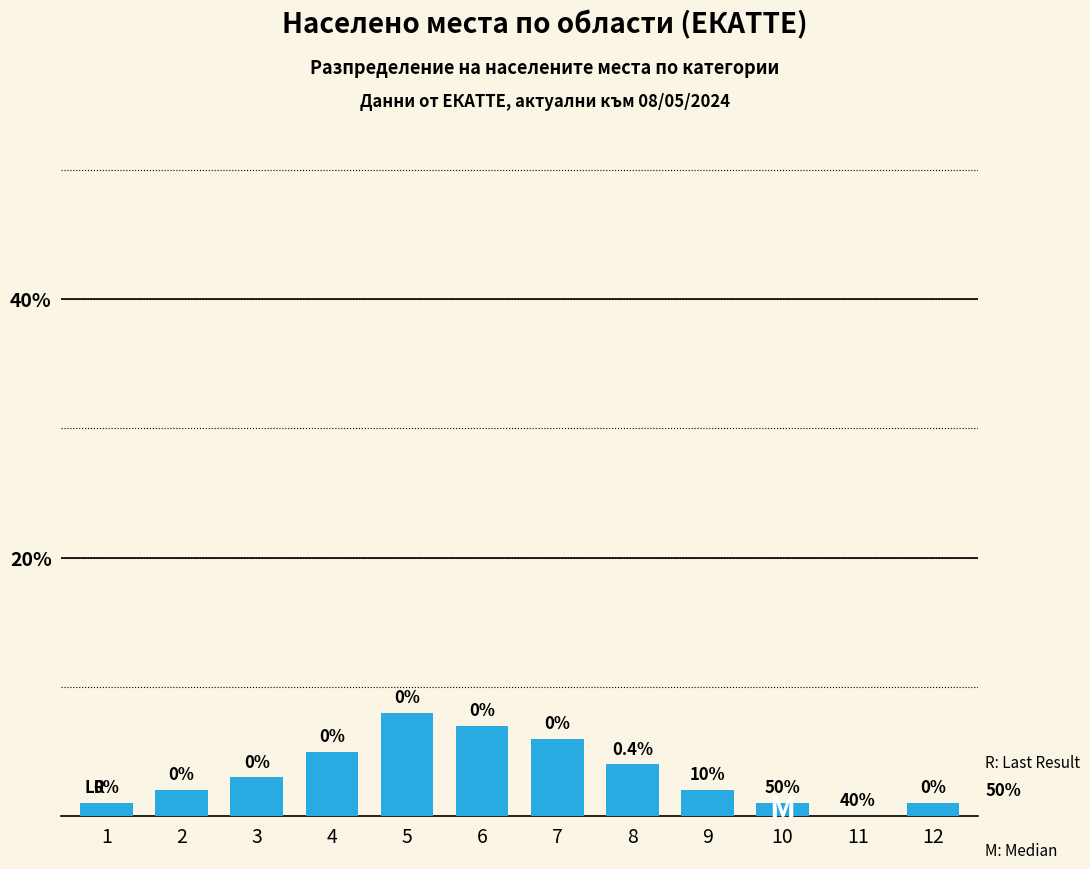

Reading left to right, extract all data points from this chart.

1	2	3	5	8	7	6	4	2	1	0	1